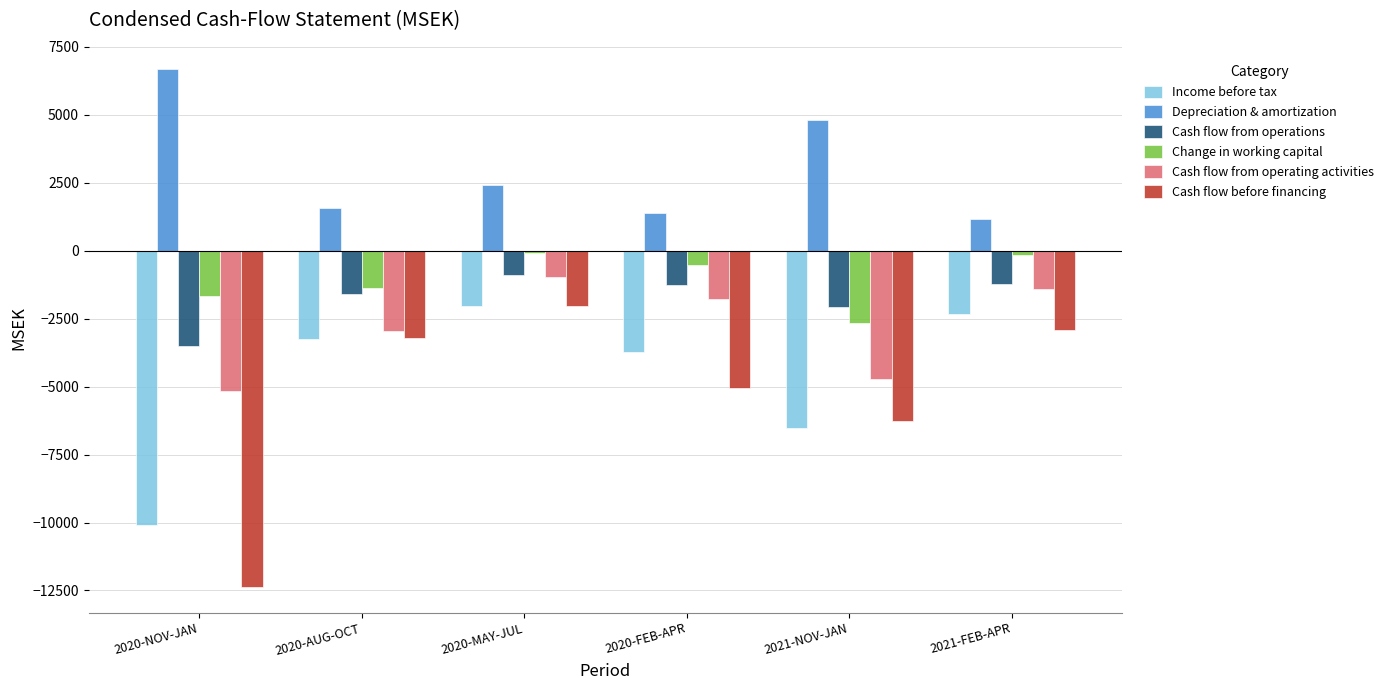

How many bars are there in total?

36